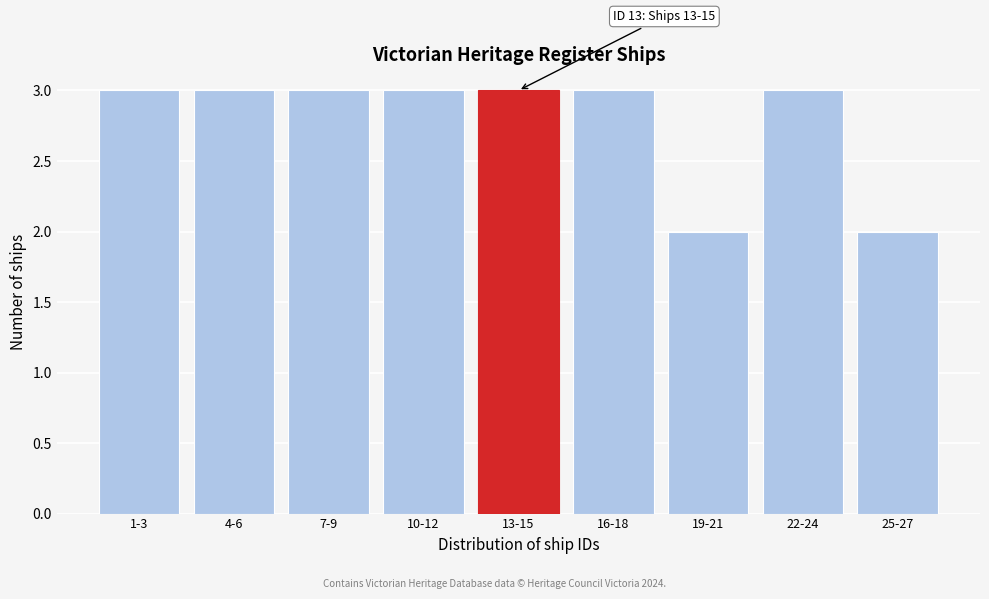

Reading left to right, what are all the values shown in this chart?

3	3	3	3	3	3	2	3	2